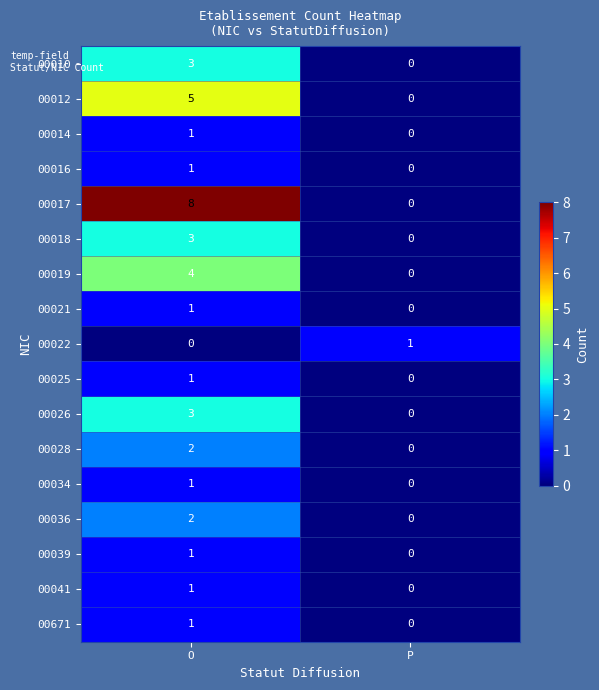

True or false: 00016 has a value of 0 at P.

True